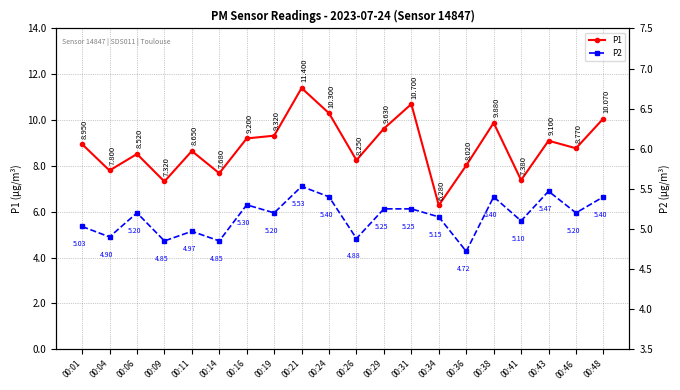

Does the chart display data point markers on the line(s)?

Yes